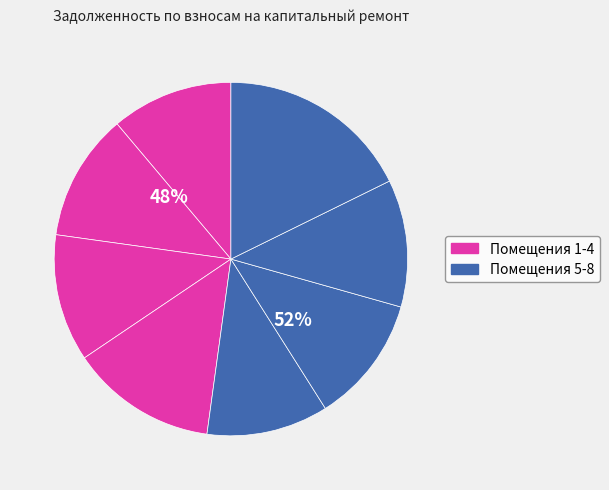

Is there a majority slice in this chart?

No